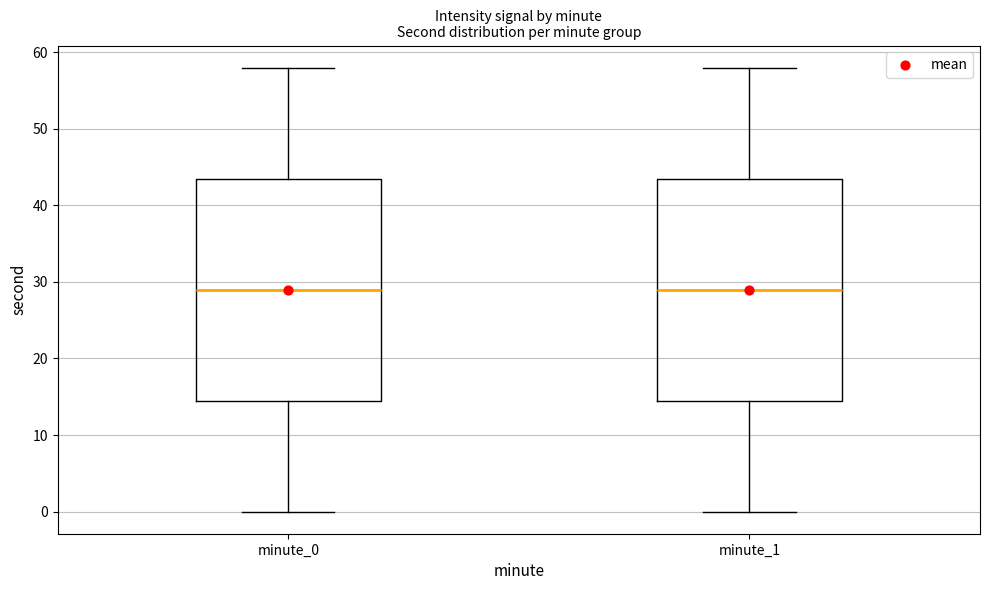

Where is the lower edge of the box for minute_0 on the y-axis? The values are not printed on the chart, so give them approximately, as read against the axis.

15